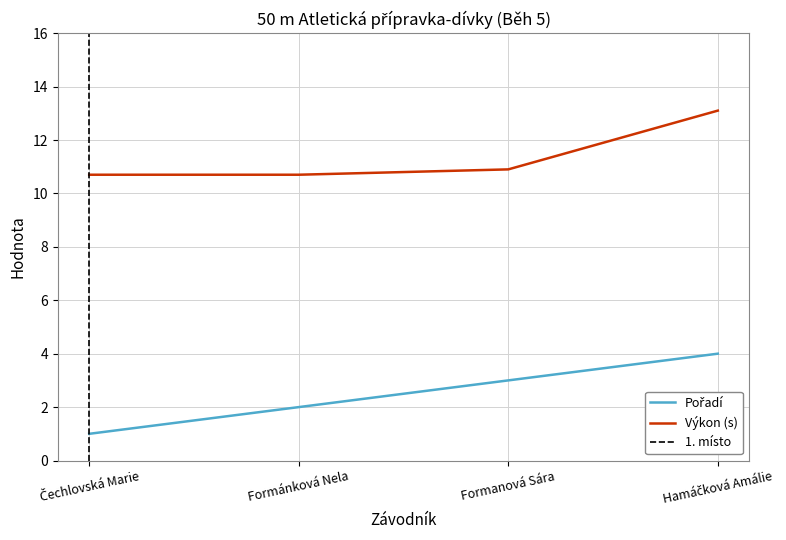

What is the difference between the maximum and minimum values in the Výkon series?

2.4